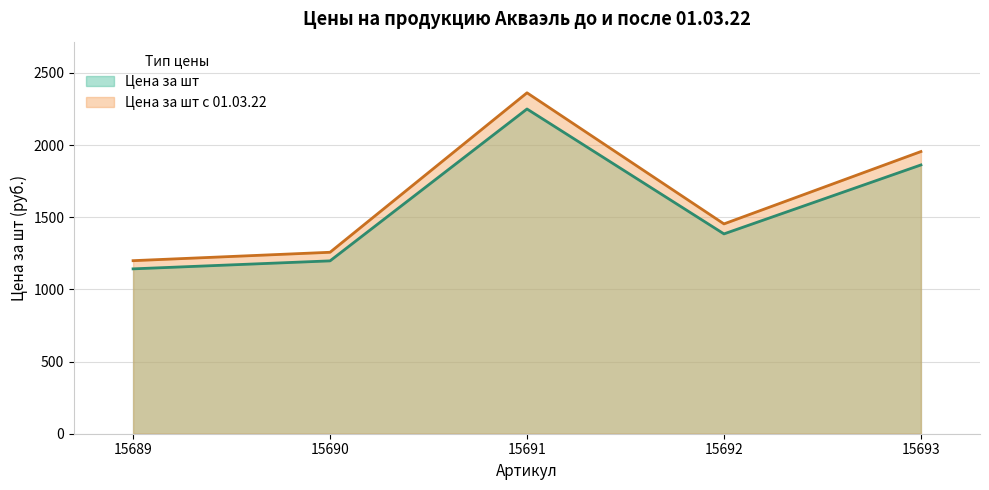

Which series has the widest spread of values?

Цена за шт с 01.03.22